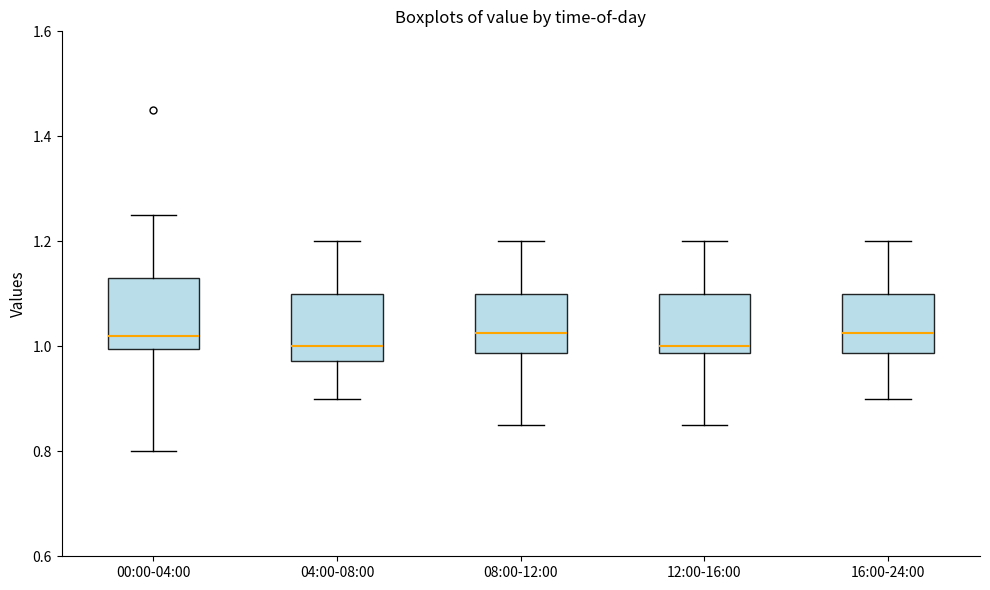

Reading left to right, transcribe this box plot: for each box, give where its median line is, the range the box spans, and where its two whiskers end, as read against the y-axis. The values are not printed on the chart, so give them approximately, as read against the axis.

00:00-04:00: median 1.02, box 1.00 to 1.14, whiskers 0.80 to 1.26
04:00-08:00: median 1.00, box 0.98 to 1.10, whiskers 0.90 to 1.20
08:00-12:00: median 1.02, box 0.98 to 1.10, whiskers 0.86 to 1.20
12:00-16:00: median 1.00, box 0.98 to 1.10, whiskers 0.86 to 1.20
16:00-24:00: median 1.02, box 0.98 to 1.10, whiskers 0.90 to 1.20